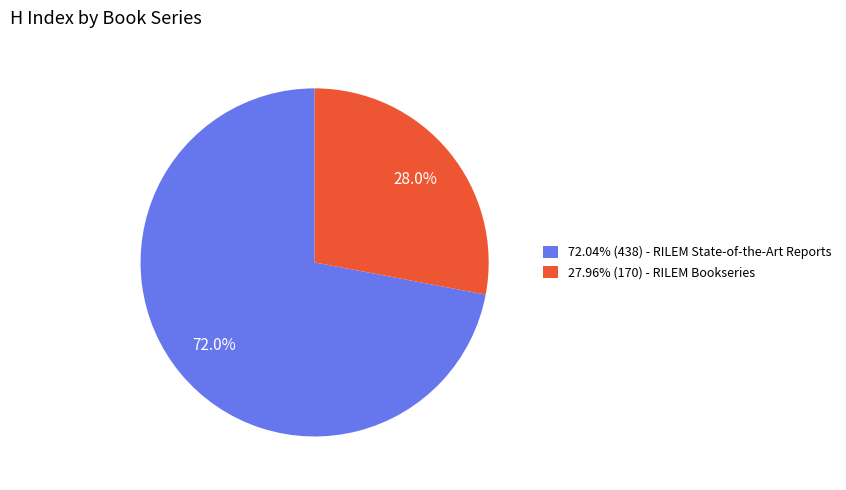

Is there a majority slice in this chart?

Yes